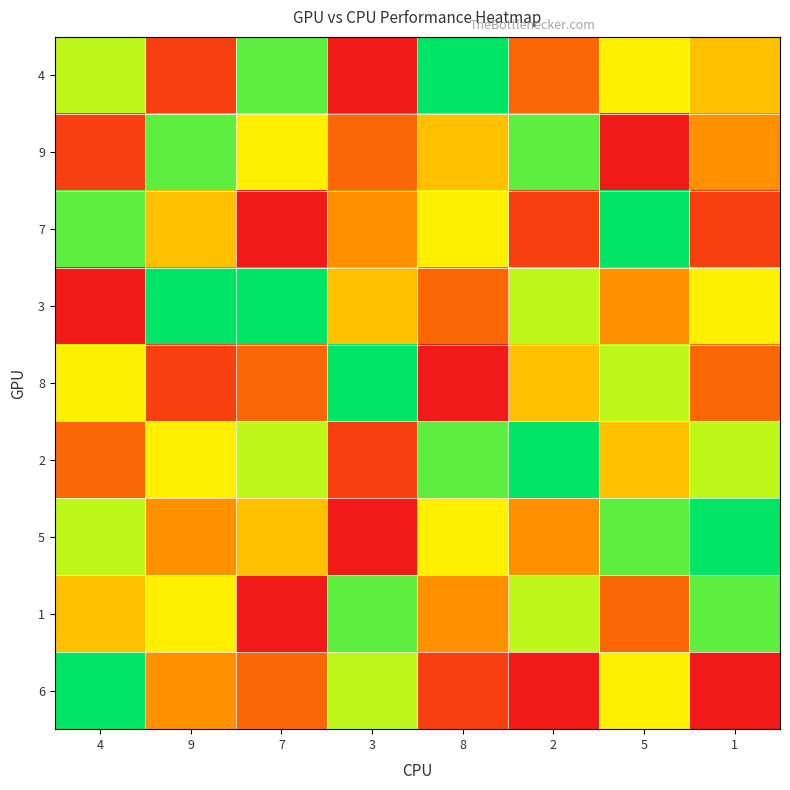

At how many categories does at least one series exceed 3?

8